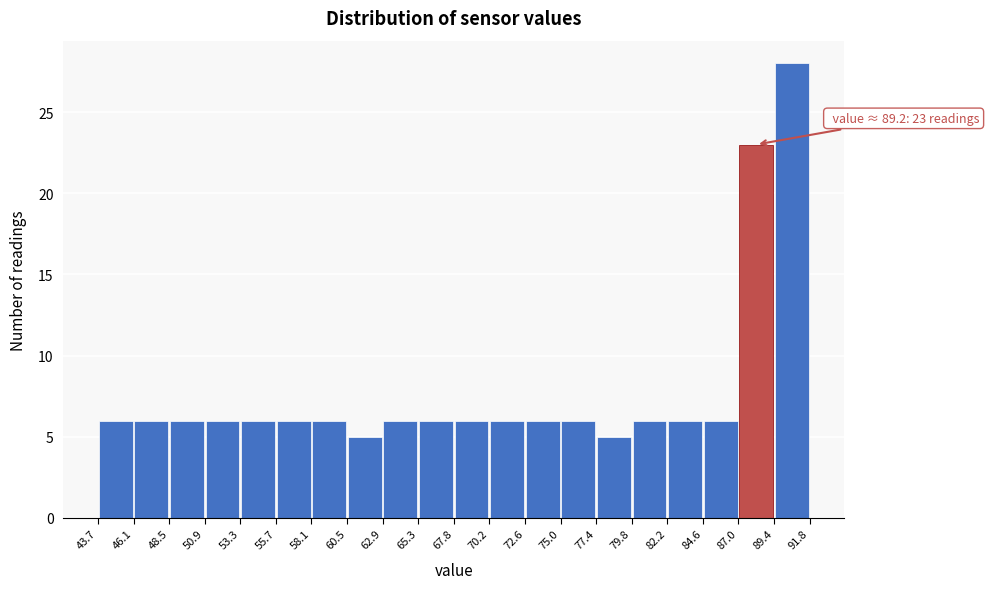

Over which range of the x-axis is the bar tallest?

89.4 to 91.8